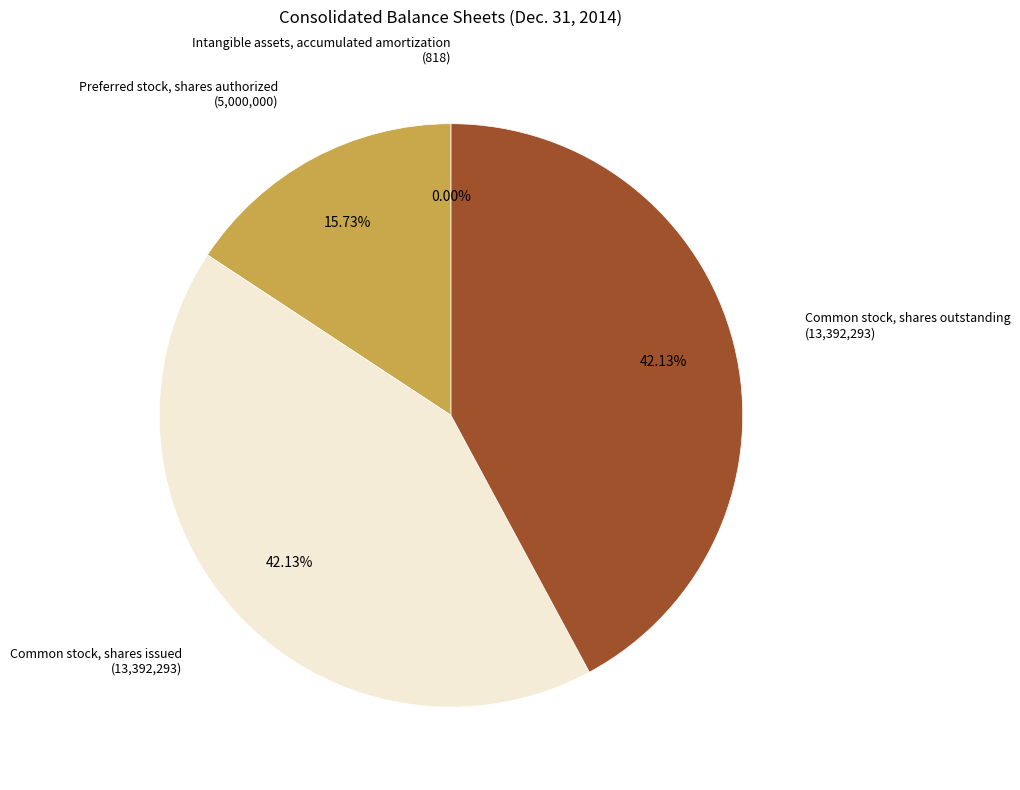

Does any single category account for the majority?

No